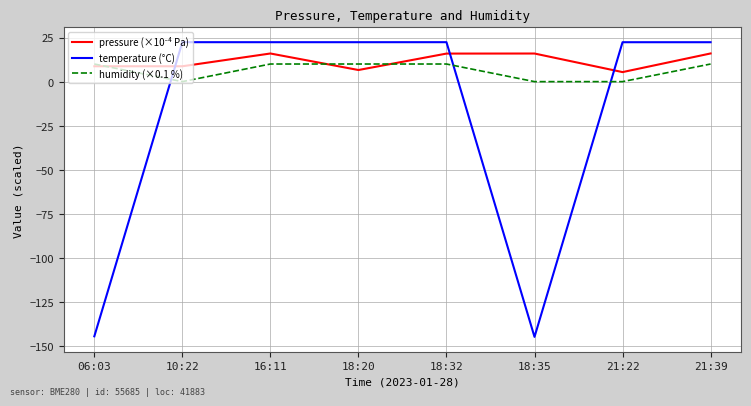

What position from the left is 18:20?

4